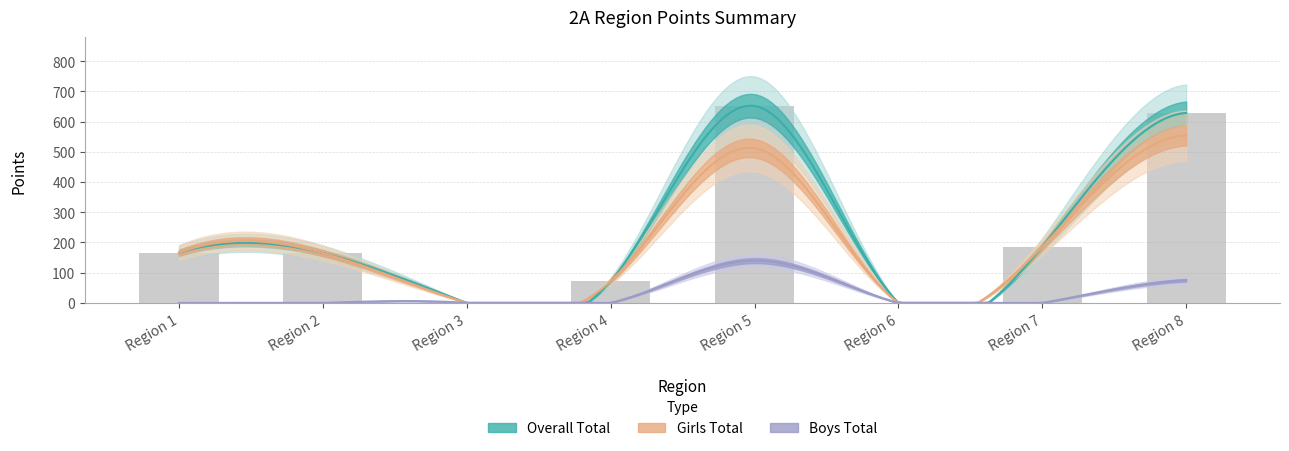

The Boys Total series shows 59 at 7. True or false?

False